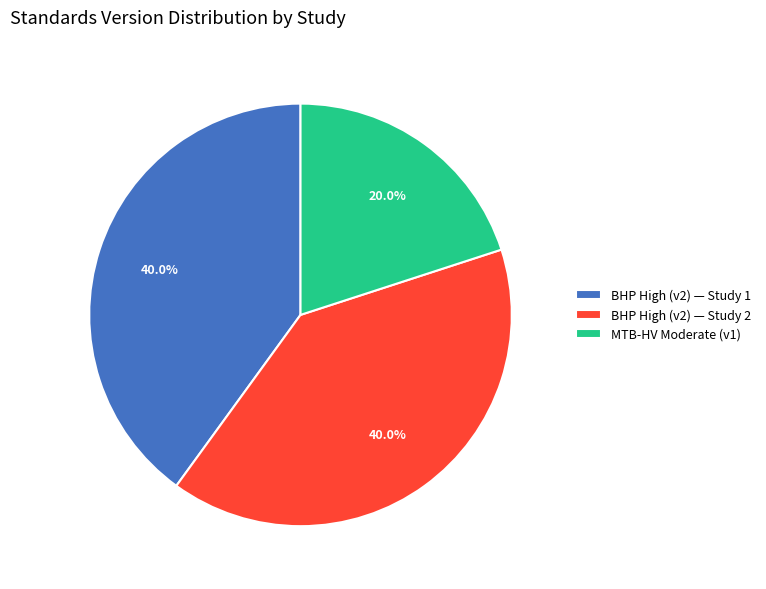

Which slice is the smallest?

MTB-HV Moderate (v1)